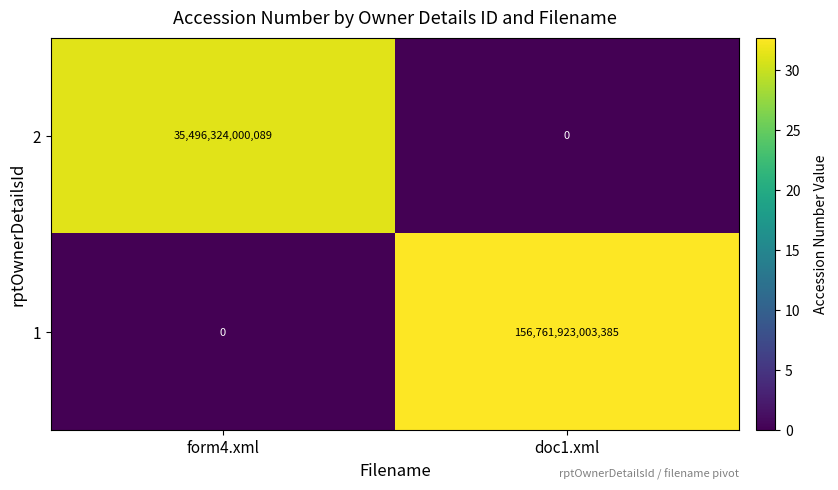

Count the number of categories in the chart.

2